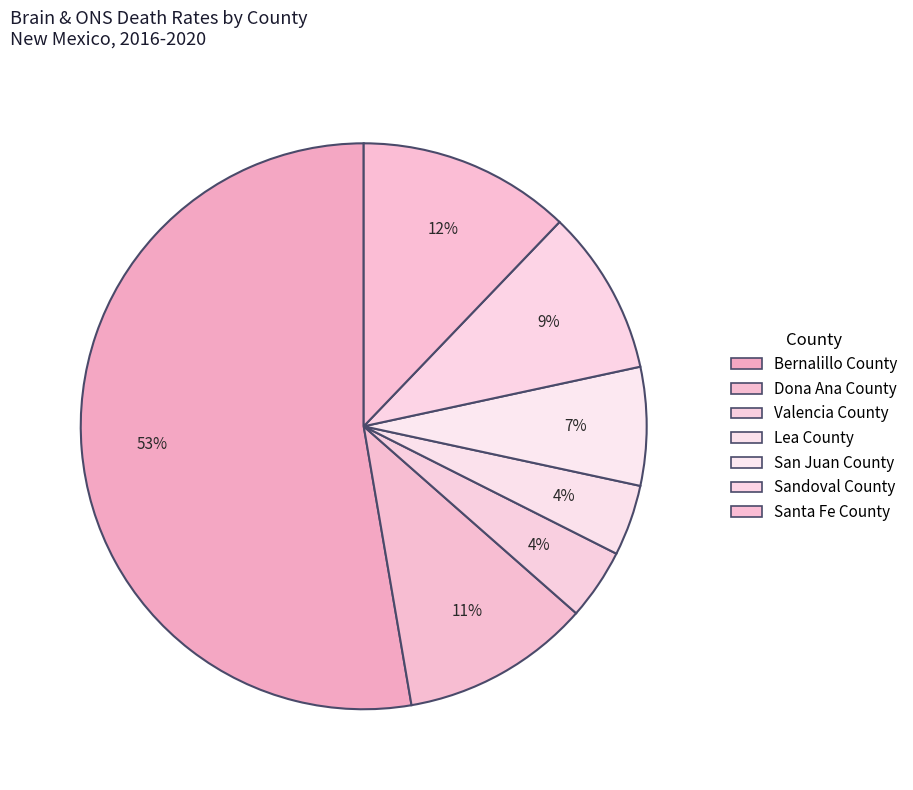

Count the number of slices in the pie.

7